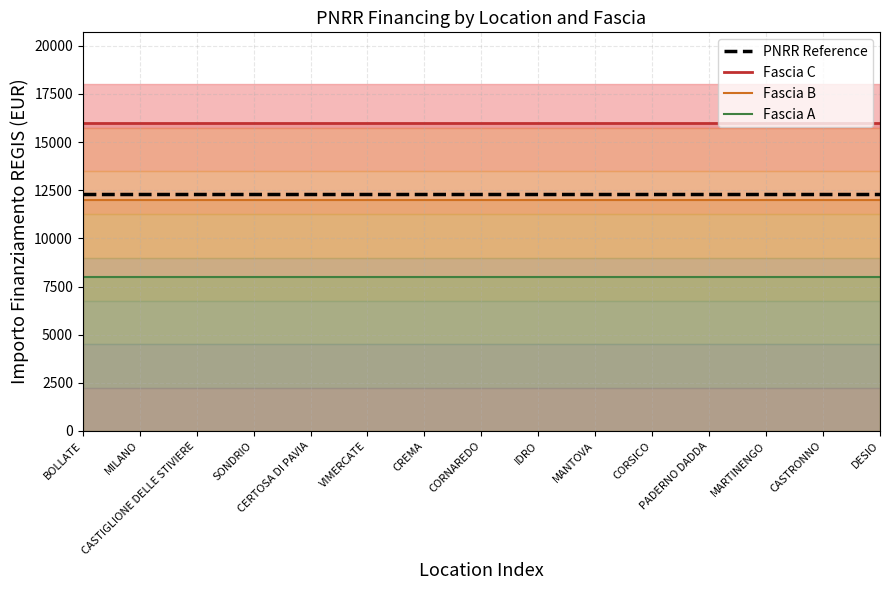

At which category is the sum across all series the highest?

BOLLATE